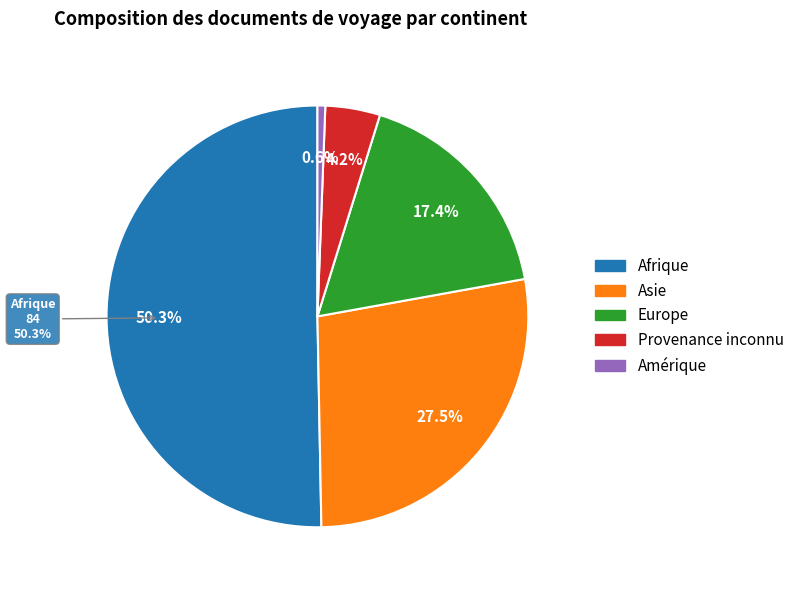

How much of the chart is everything except Amérique?

99.4%